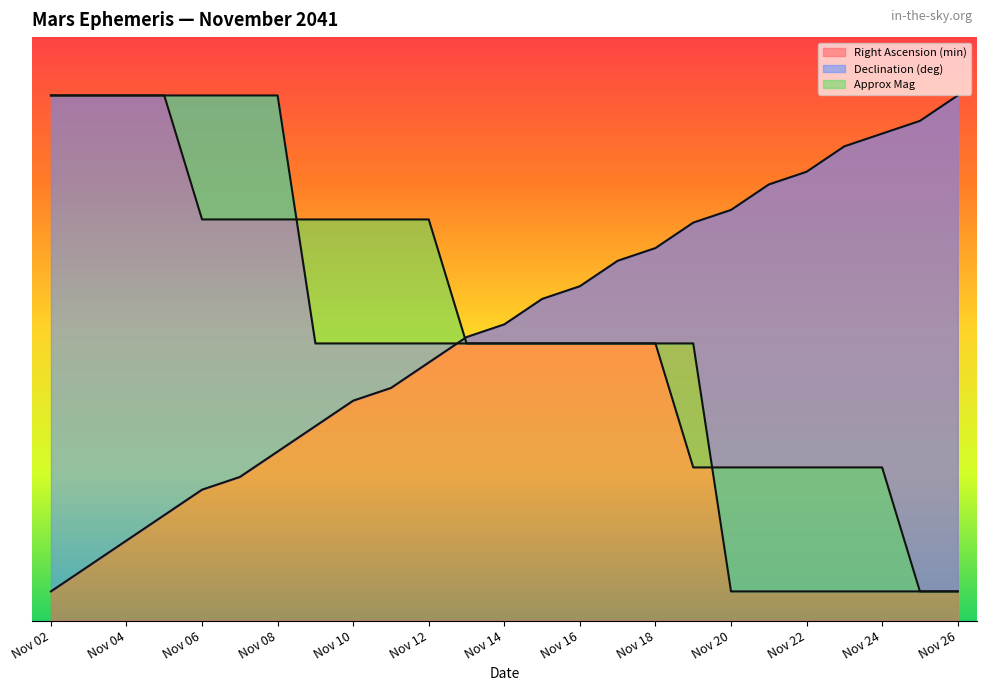

The value of Declination (deg) at Nov 02 is 30.6. True or false?

False